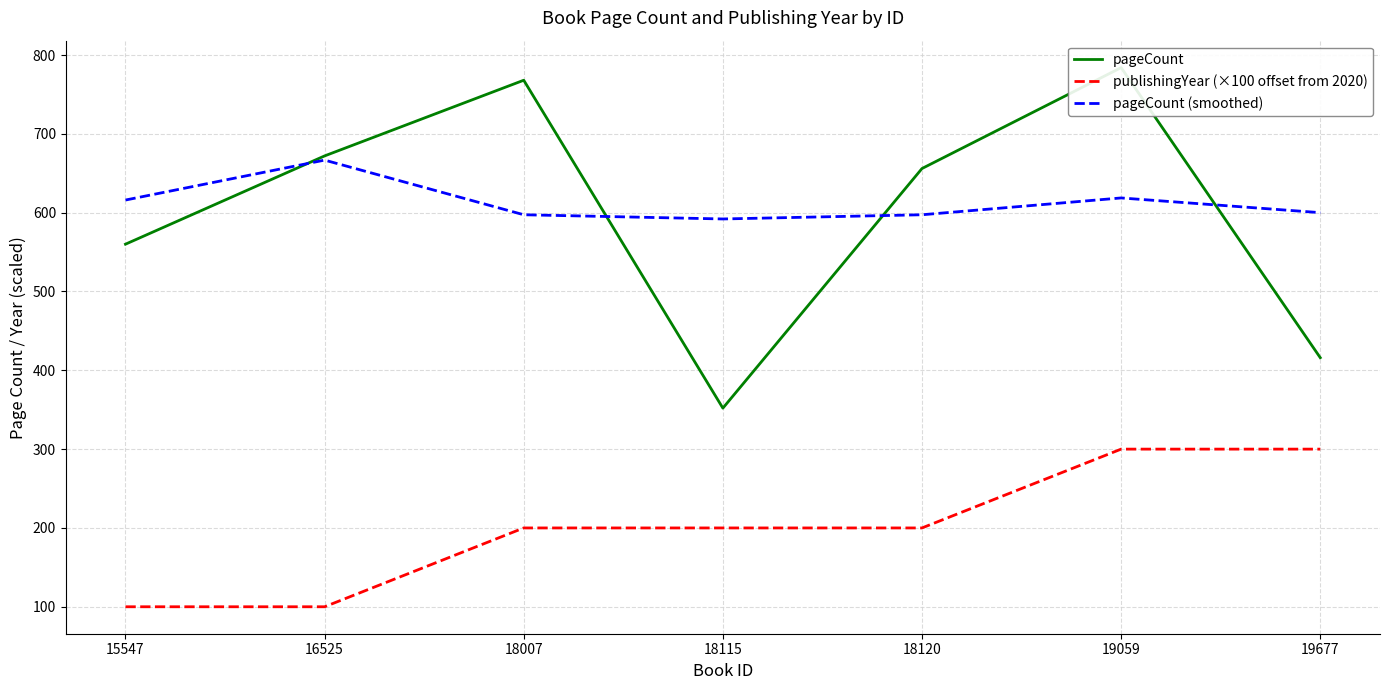

What is the value of the pageCount (smoothed) point at the 1st from the left?

616.0